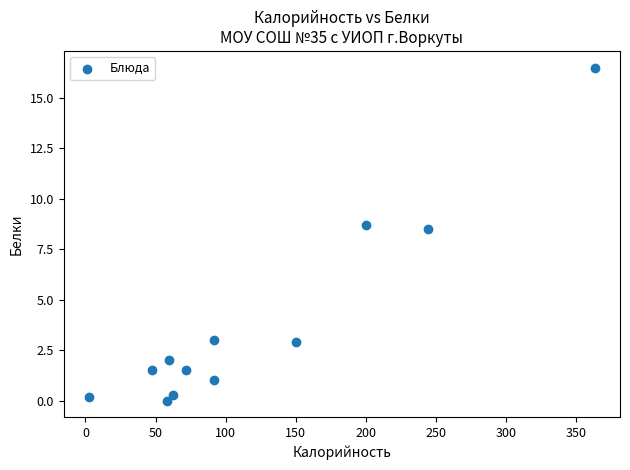

What Y value in the scatter plot is closest to 8?

8.5